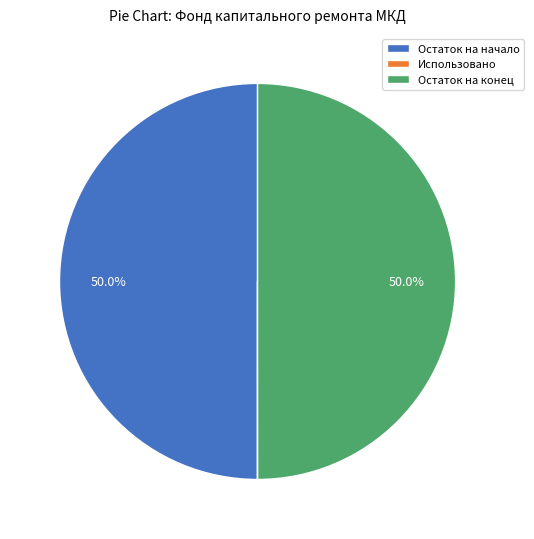

Do Остаток на начало and Остаток на конец together represent more than half of the pie?

Yes